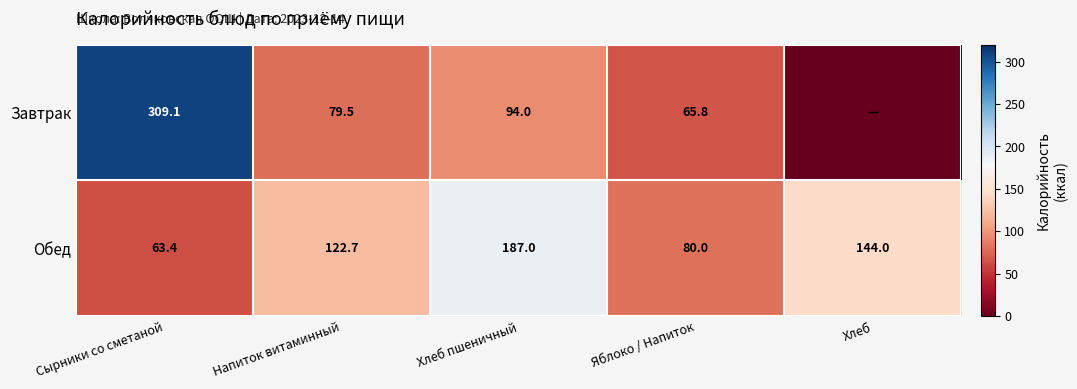

At which category is the sum across all series the highest?

Сырники со сметаной